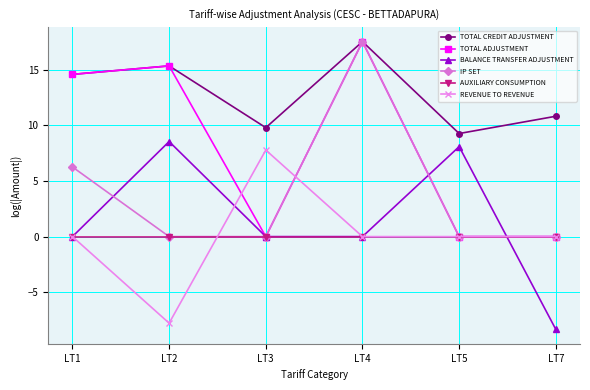

How many values in the TOTAL ADJUSTMENT series exceed 14?

3